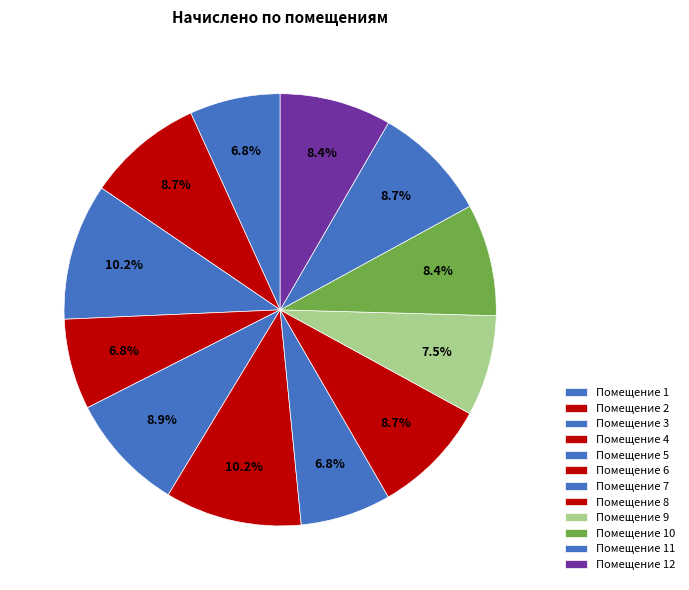

Is there a majority slice in this chart?

No